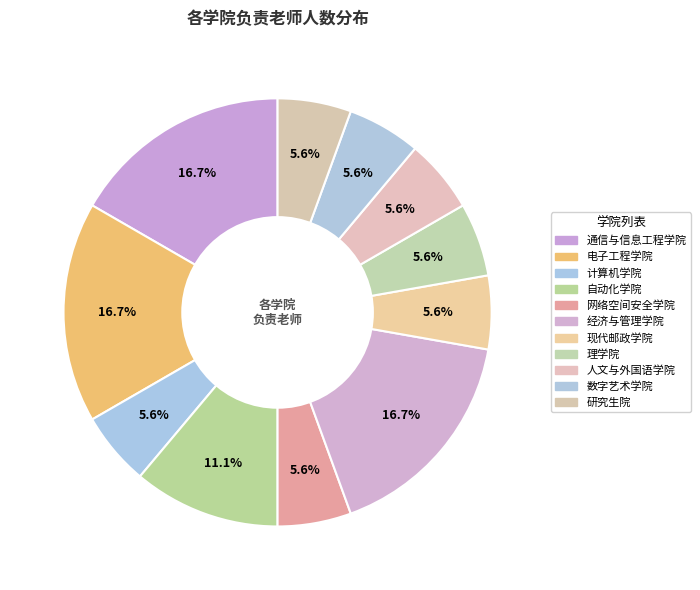

How many slices are in this pie chart?

11